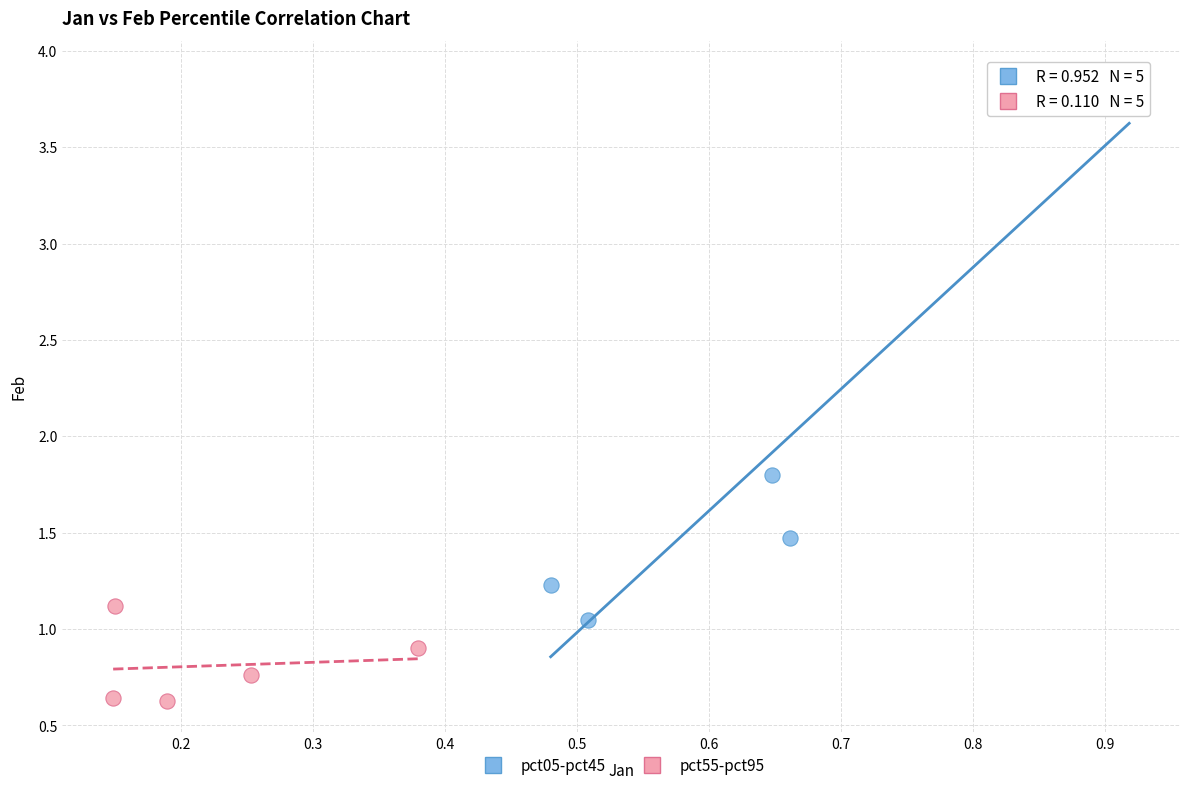

What are all the series names shown in the legend?

pct05-pct45, pct55-pct95